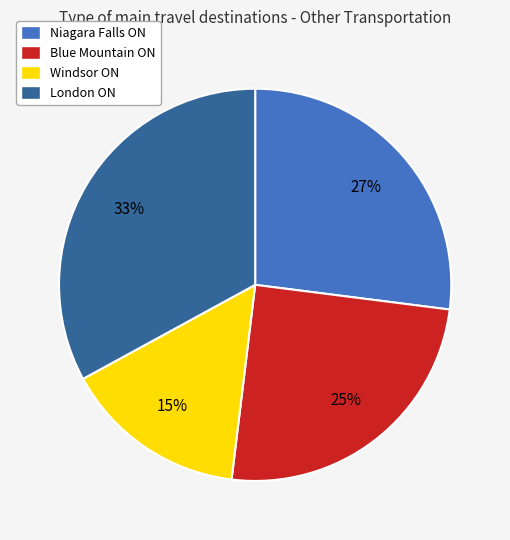

Which slice is the smallest?

Windsor ON